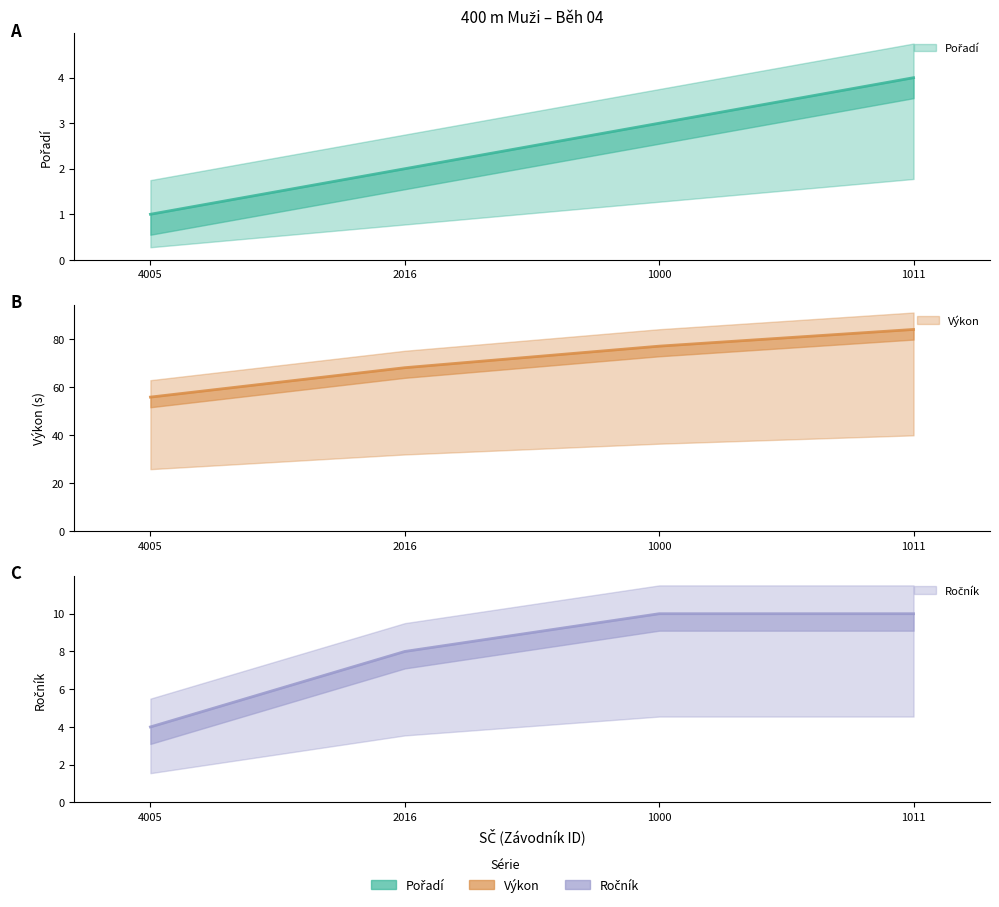

Reading left to right, list all the values displayed in this chart.

Pořadí: 4005=1.0	2016=2.0	1000=3.0	1011=4.0
Výkon: 4005=55.8	2016=68.1	1000=77.0	1011=84.0
Ročník: 4005=4.0	2016=8.0	1000=10.0	1011=10.0